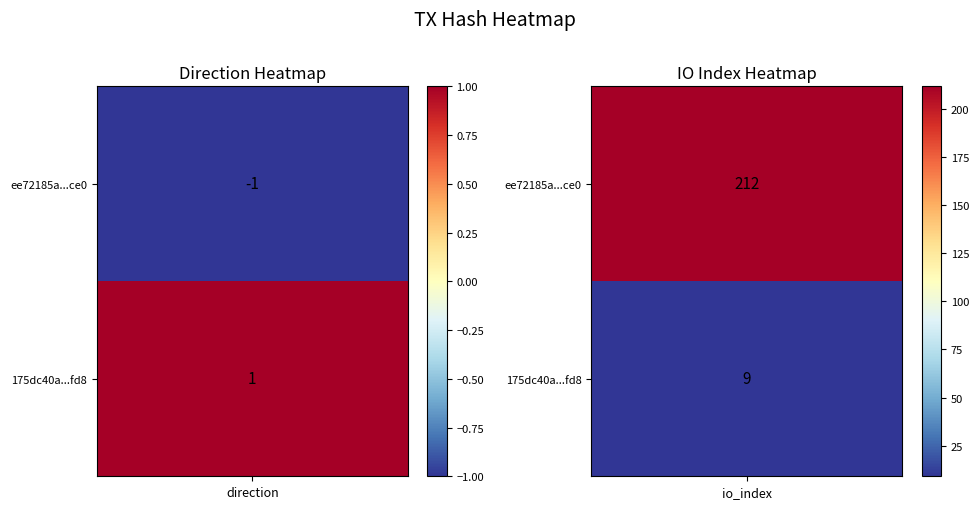

True or false: 175dc40a939c5e3d8f5d73a8d458b9036851fd8 has a value of 3 at 1.

False